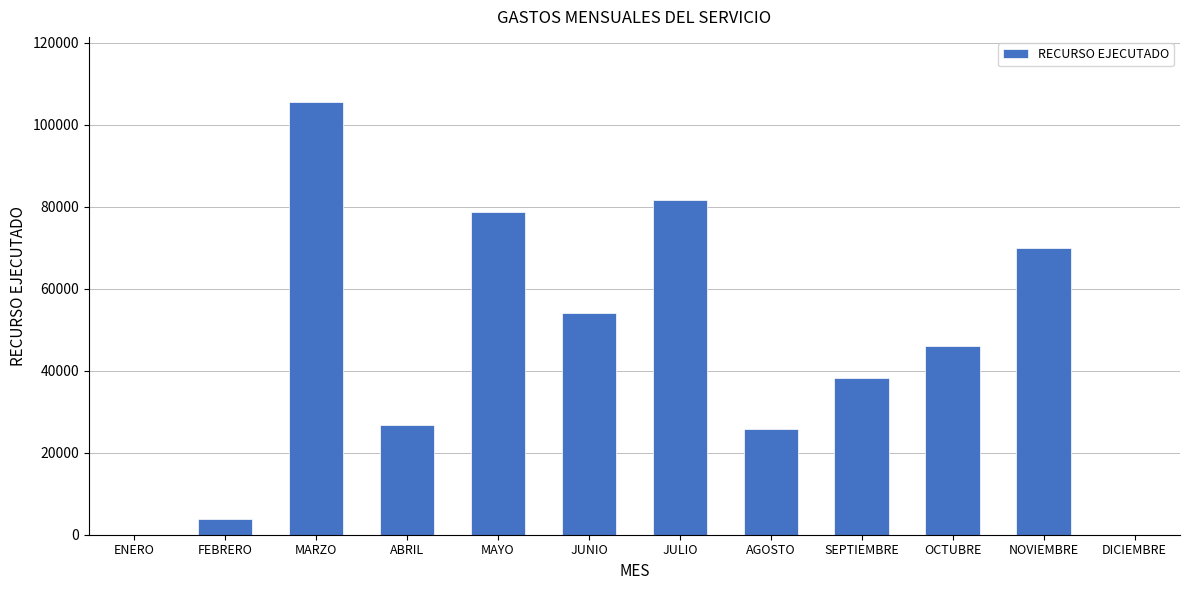

What is the maximum value shown in the chart?

105640.0